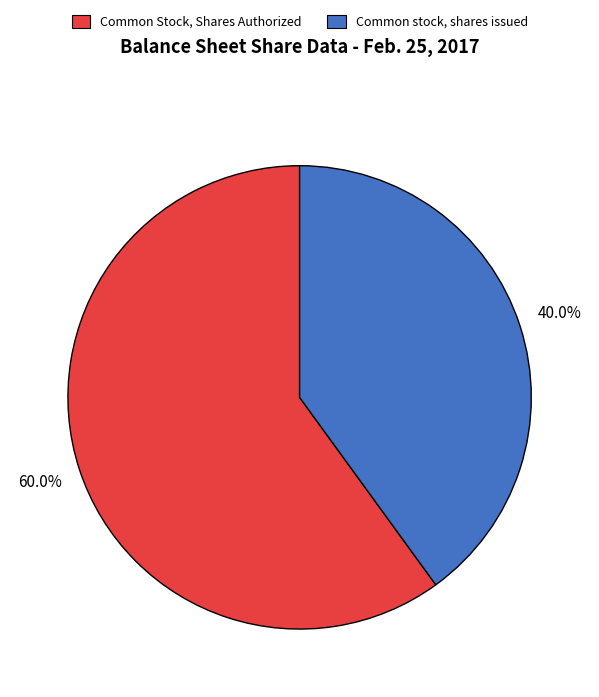

Is there any slice that represents more than half of the pie?

Yes